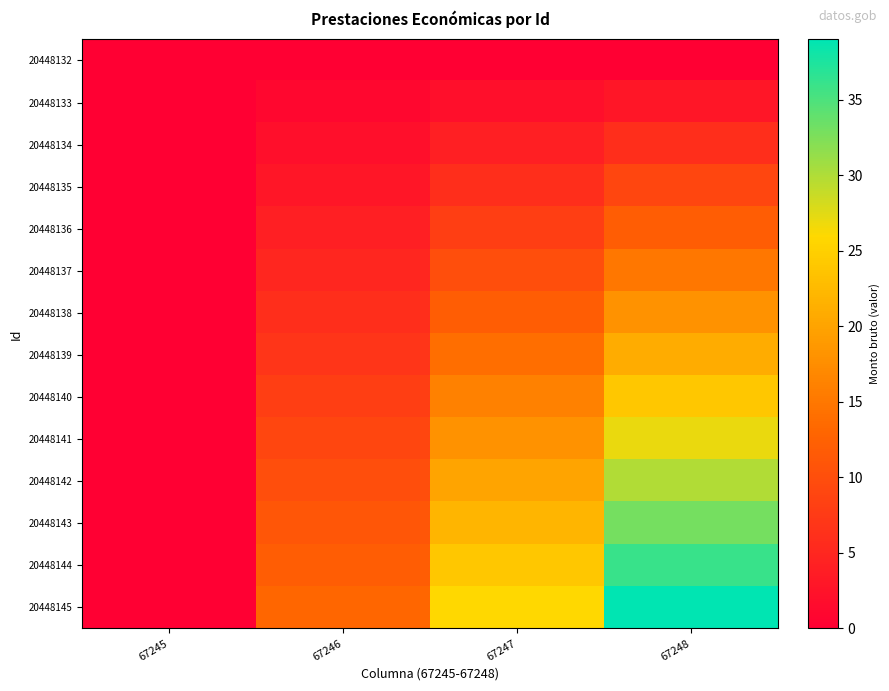

Rank the series by their maximum value, from highest to lowest.

20448145, 20448144, 20448143, 20448142, 20448141, 20448140, 20448139, 20448138, 20448137, 20448136, 20448135, 20448134, 20448133, 20448132